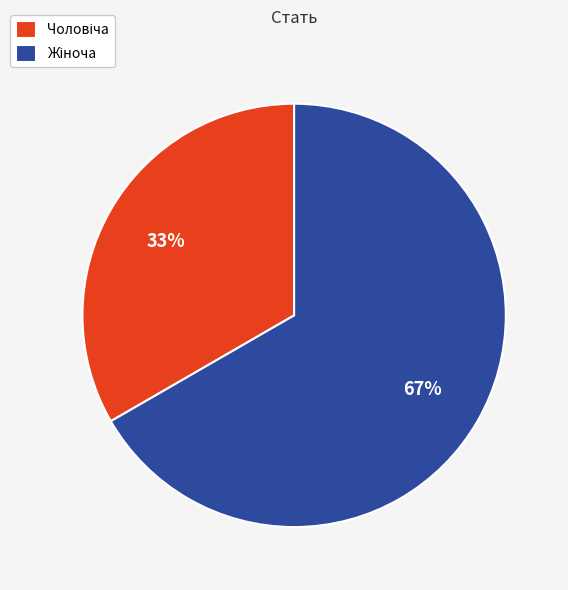

Is there a majority slice in this chart?

Yes